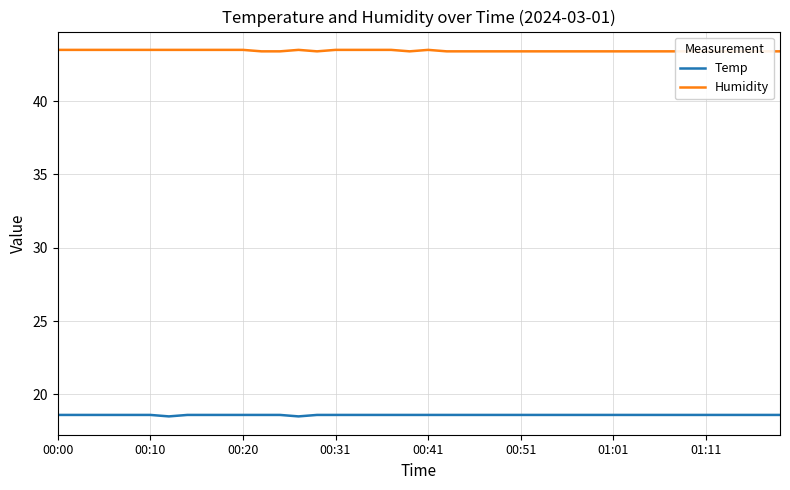

The value of Temp at 00:10 is 18.6. True or false?

True